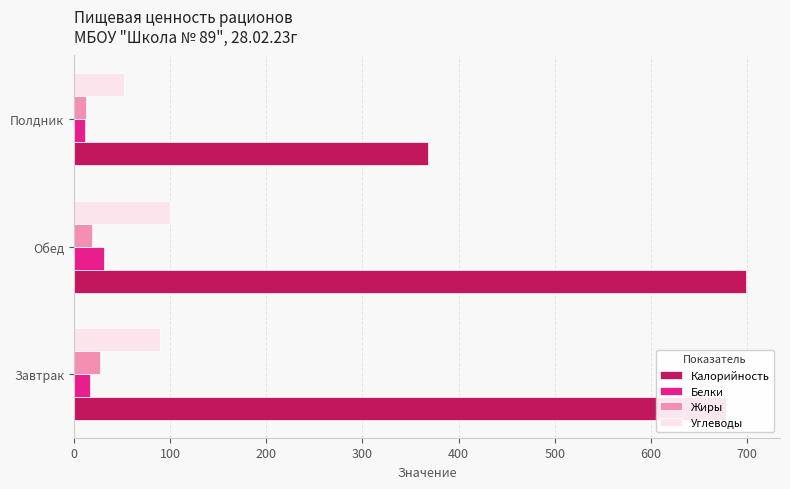

The value of Калорийность at Полдник is 368.3. True or false?

True